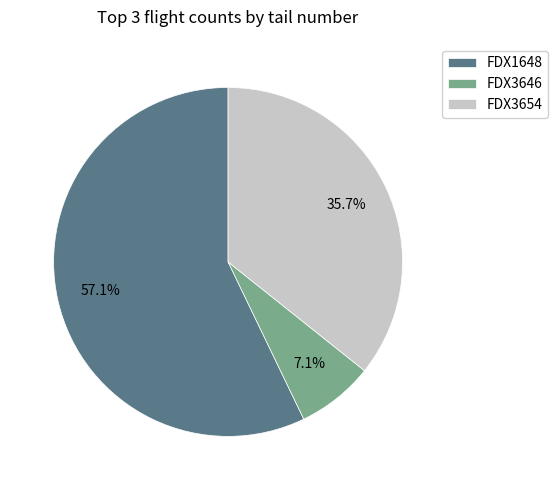

What is the total percentage of FDX1648 and FDX3646?

64.3%